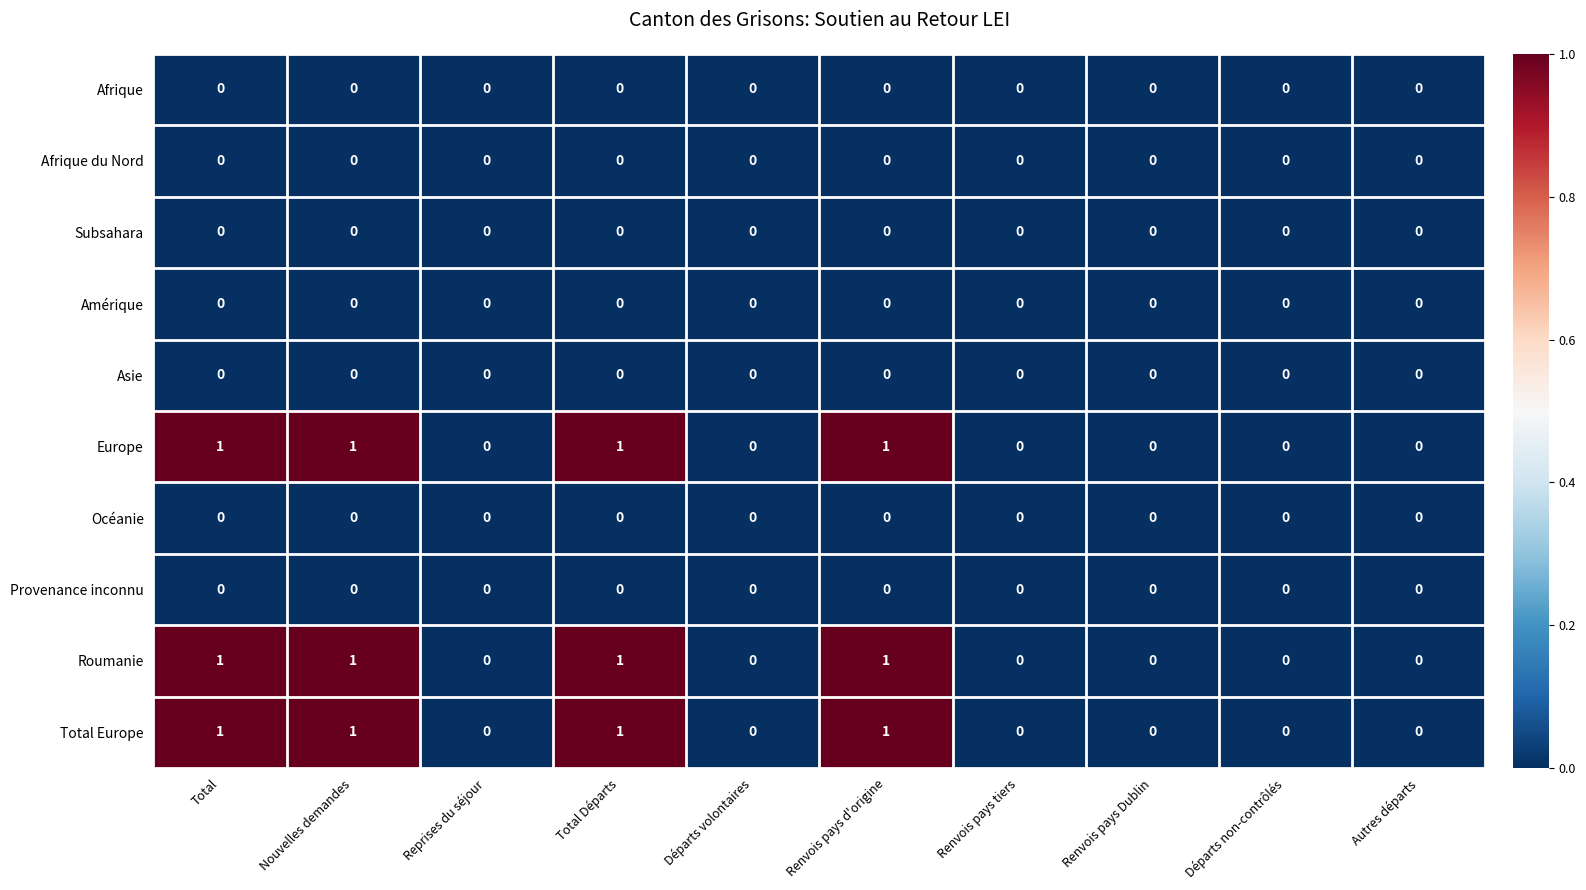

The Asie series shows 0 at Renvois pays Dublin. True or false?

True